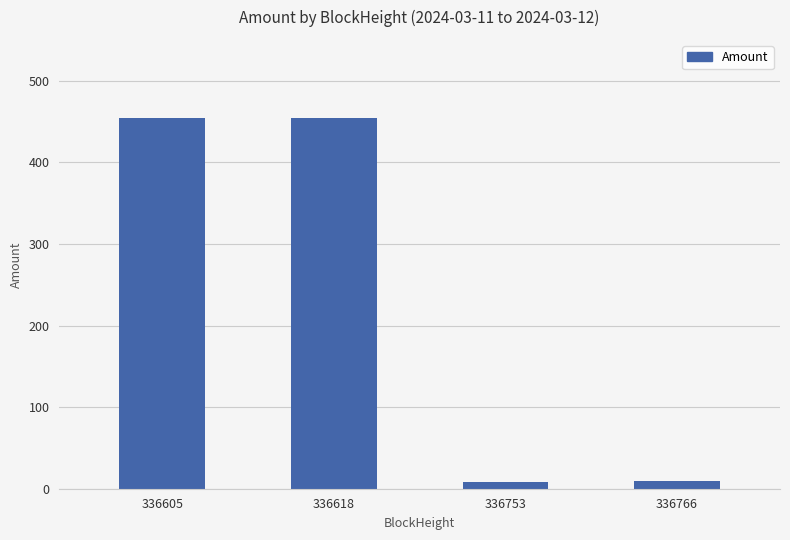

Where is the data nearest to the value 231?

336766